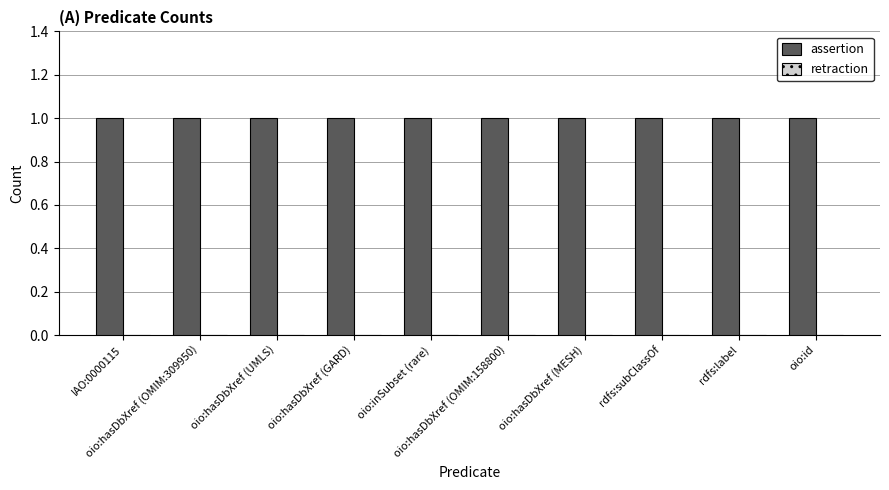

Between oio:hasDbXref (UMLS) and oio:inSubset (rare), which series saw the biggest shift?

assertion